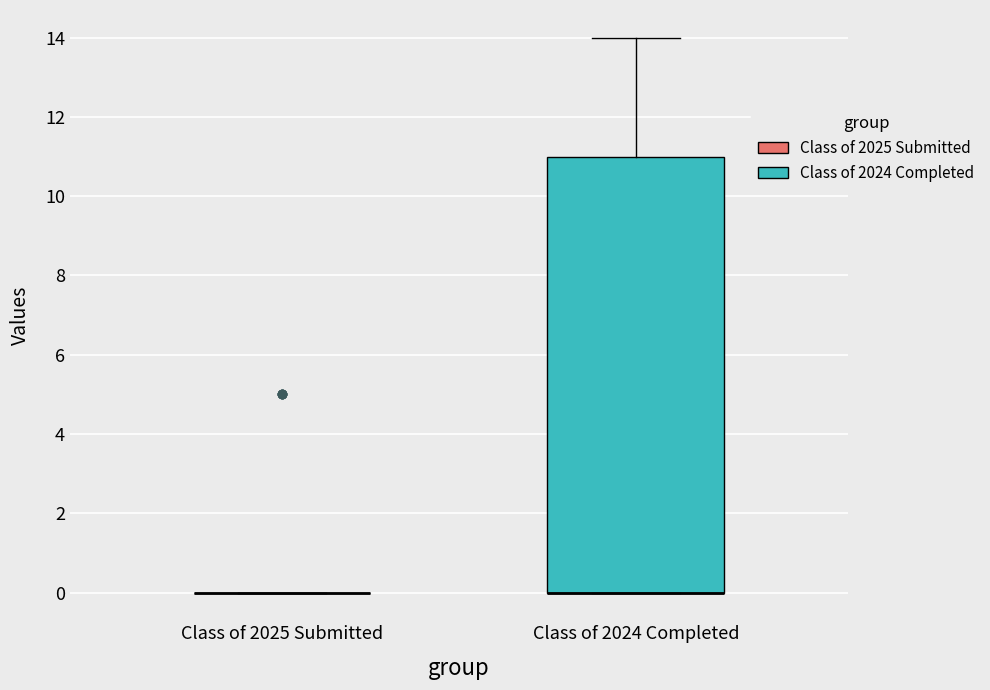

Which box is the tallest, from its lower edge to its upper edge?

Class of 2024 Completed